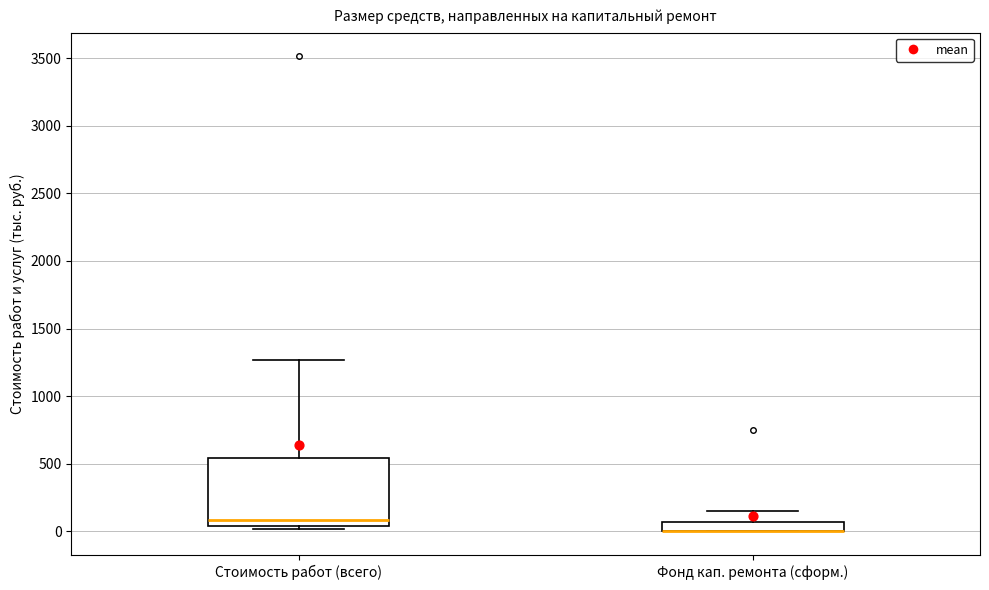

Comparing the boxes themselves (not the whiskers), which one is the tallest?

Стоимость работ (всего)